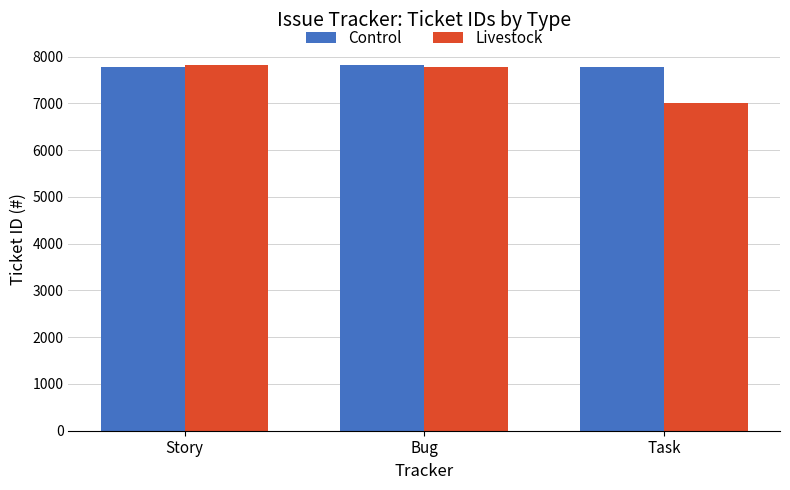

Does the chart contain any negative values?

No